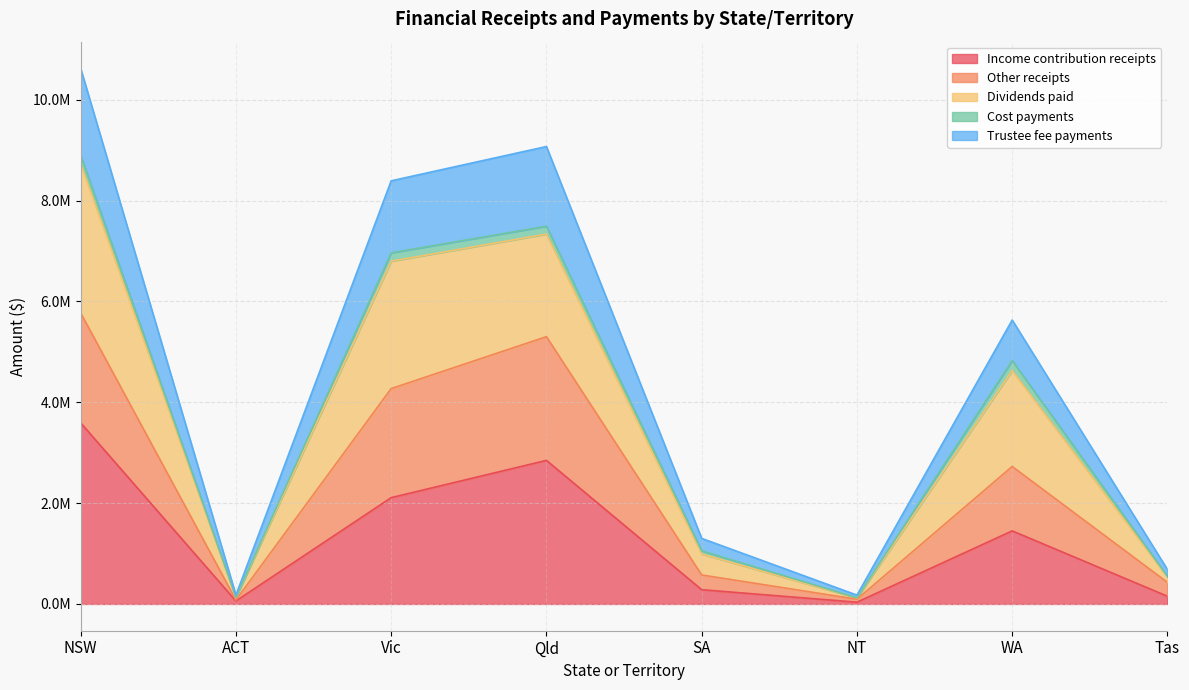

Does the chart display data point markers on the line(s)?

No